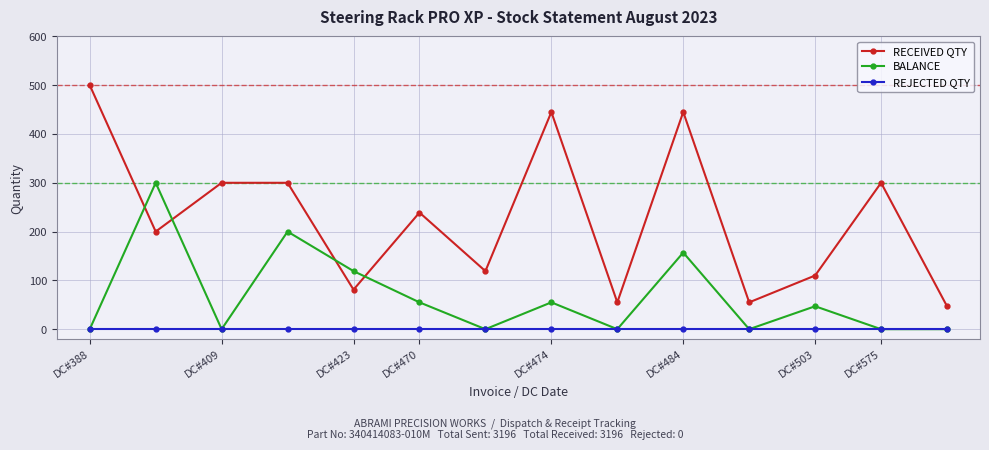

How many interior local valleys does the RECEIVED QTY series have?

5